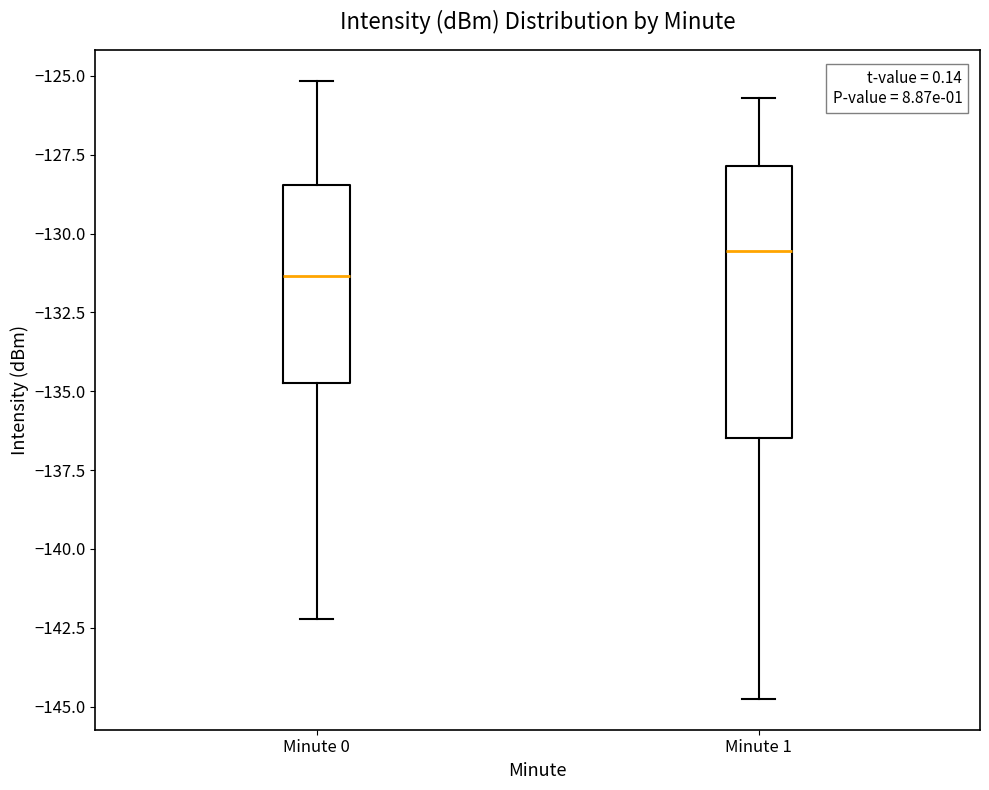

Reading left to right, transcribe this box plot: for each box, give where its median line is, the range the box spans, and where its two whiskers end, as read against the y-axis. The values are not printed on the chart, so give them approximately, as read against the axis.

Minute 0: median -131.5, box -134.5 to -128.5, whiskers -142.0 to -125.0
Minute 1: median -130.5, box -136.5 to -128.0, whiskers -145.0 to -125.5